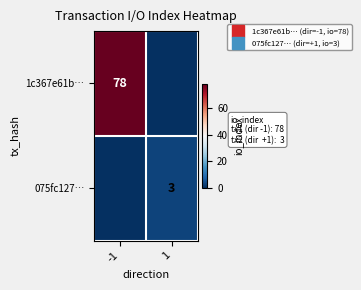

Where is 075fc127… nearest to the value 1?

-1